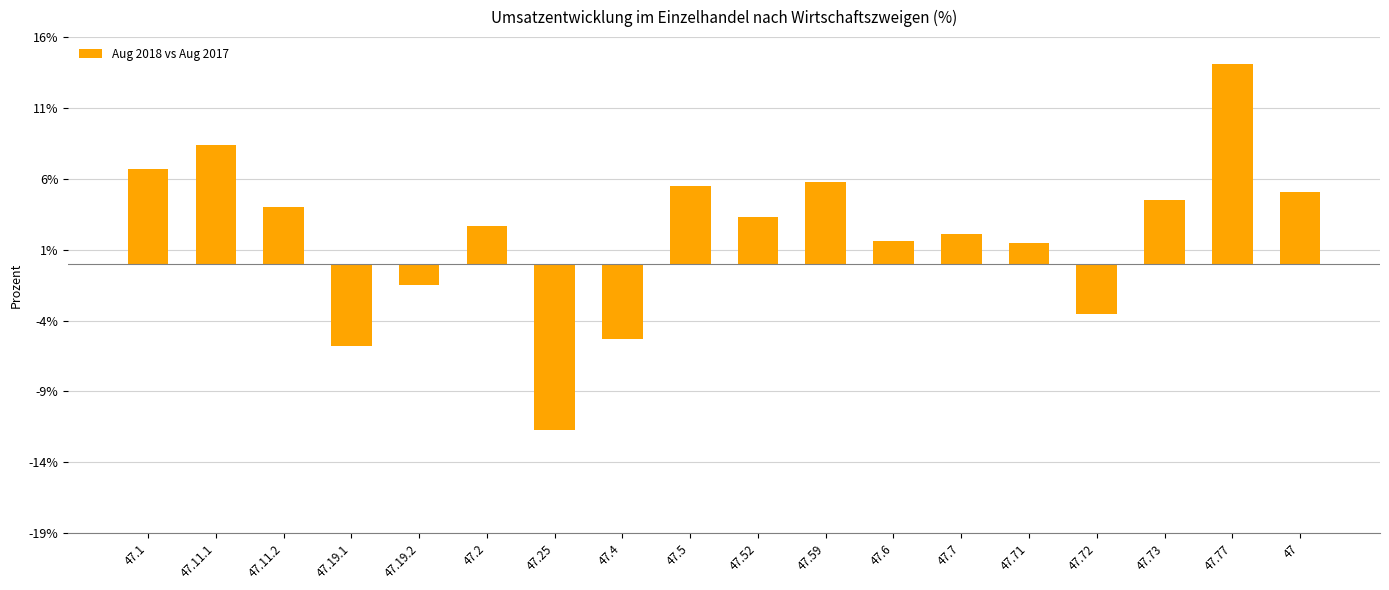

The value at 47.6 is 1.6. True or false?

True